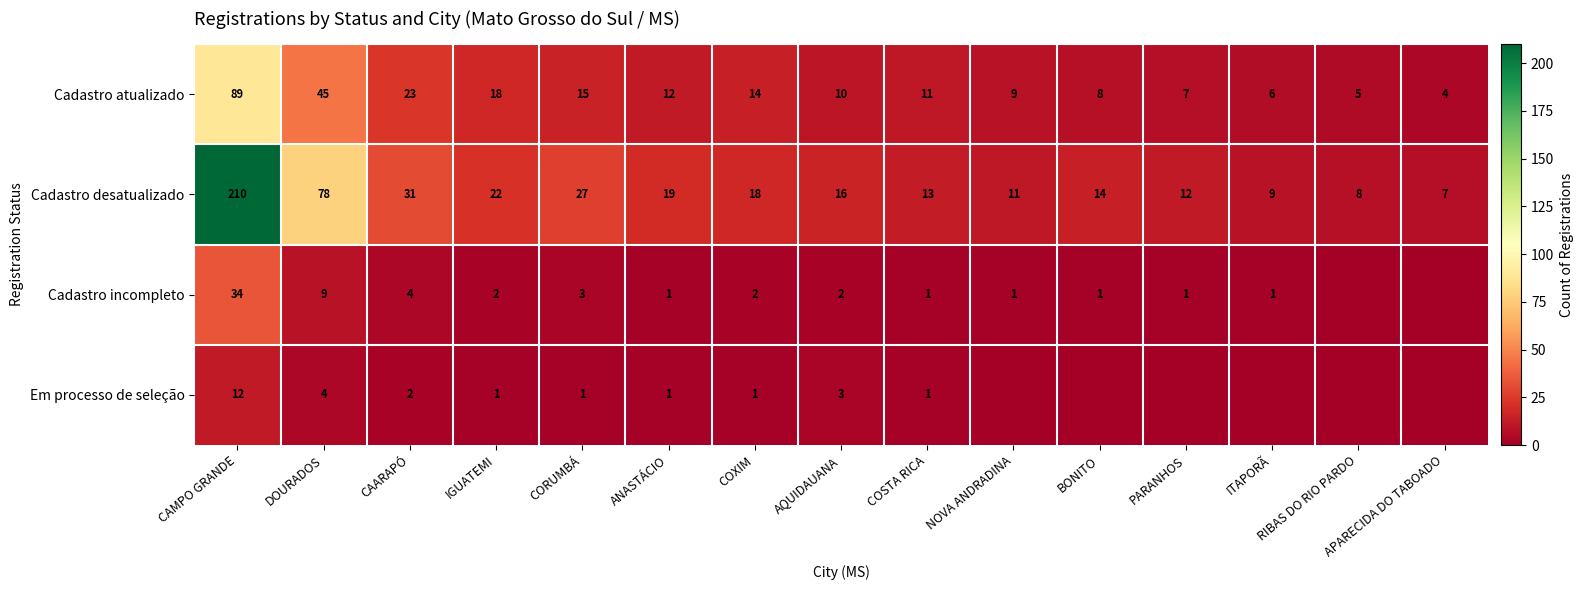

What is the sum of the Cadastro incompleto values at ANASTÁCIO and IGUATEMI?

3